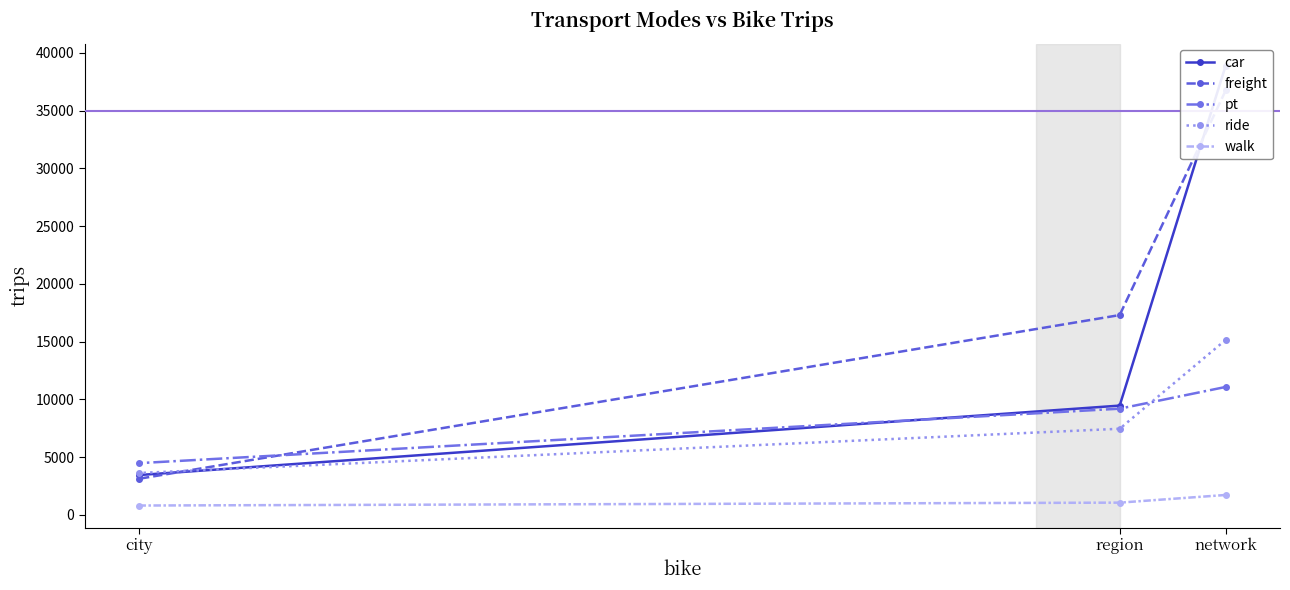

Rank the categories by ride value from lowest to highest.

city, region, network